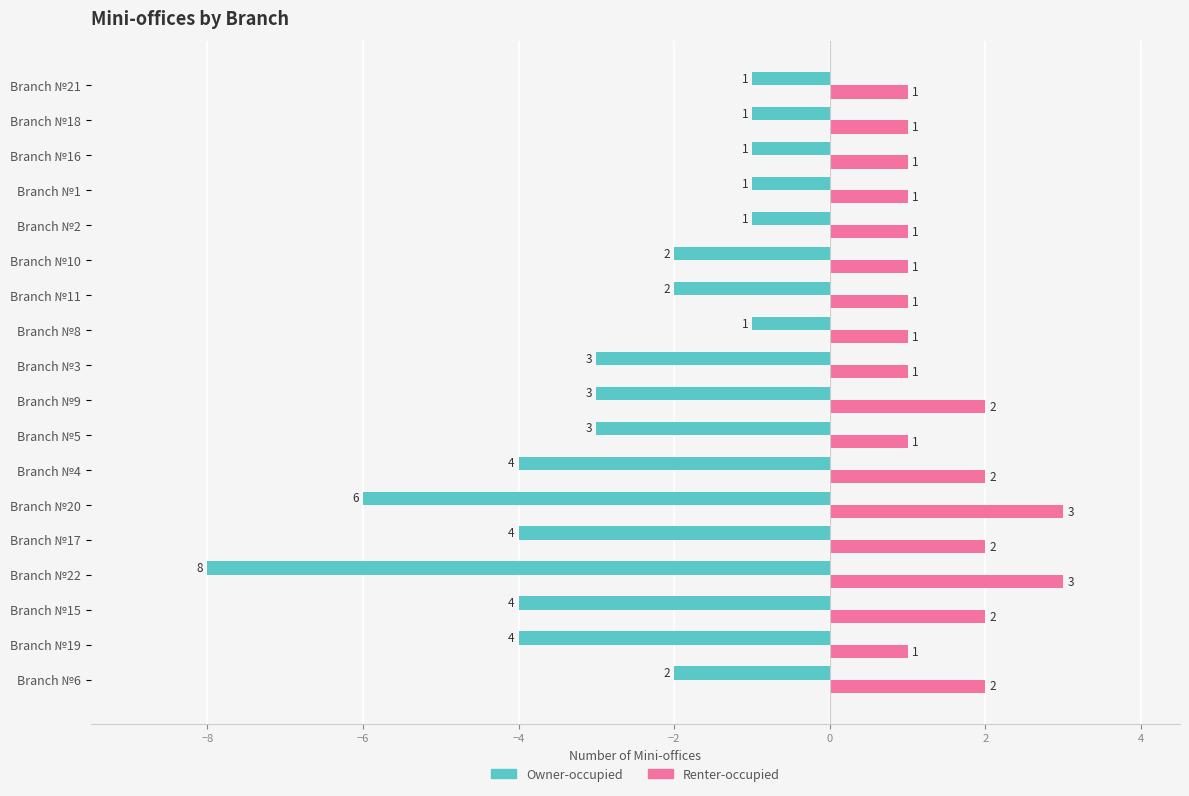

Which series has the largest total across all categories?

Owner-occupied